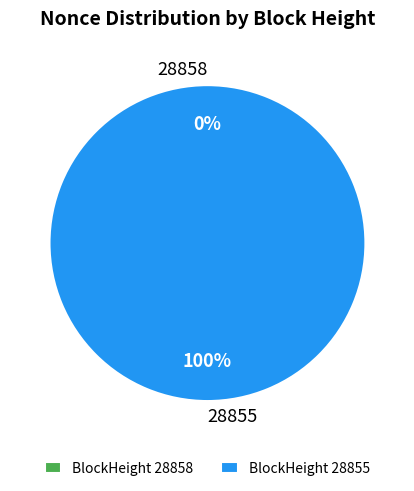

What is the largest slice in the pie chart?

28855